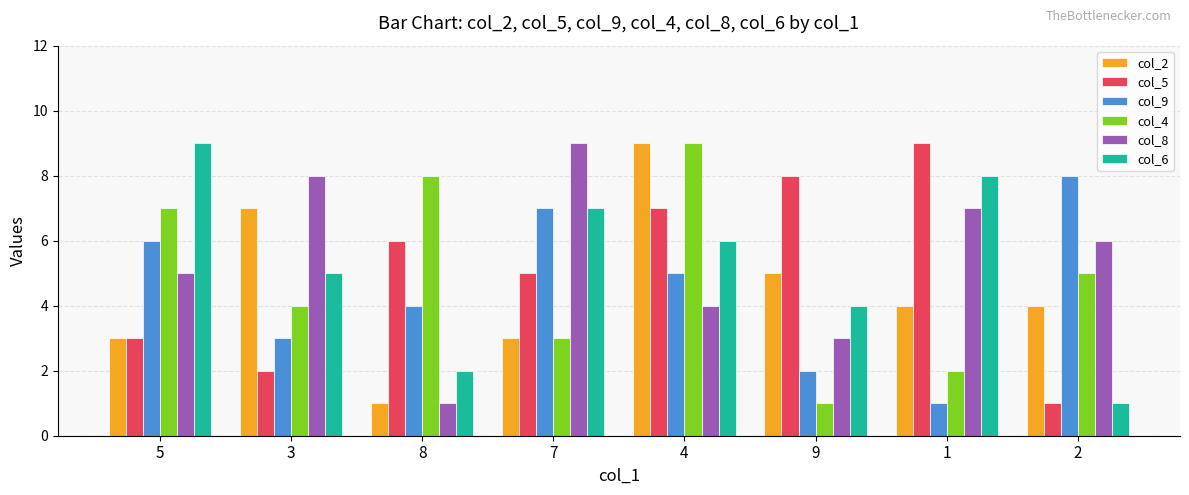

Which series has the largest total across all categories?

col_8